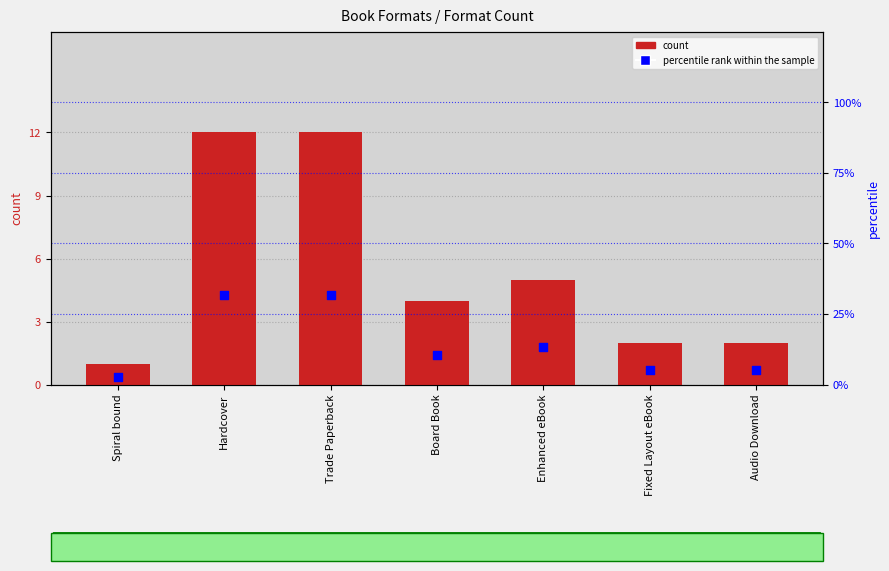

At which category is the sum across all series the highest?

Hardcover